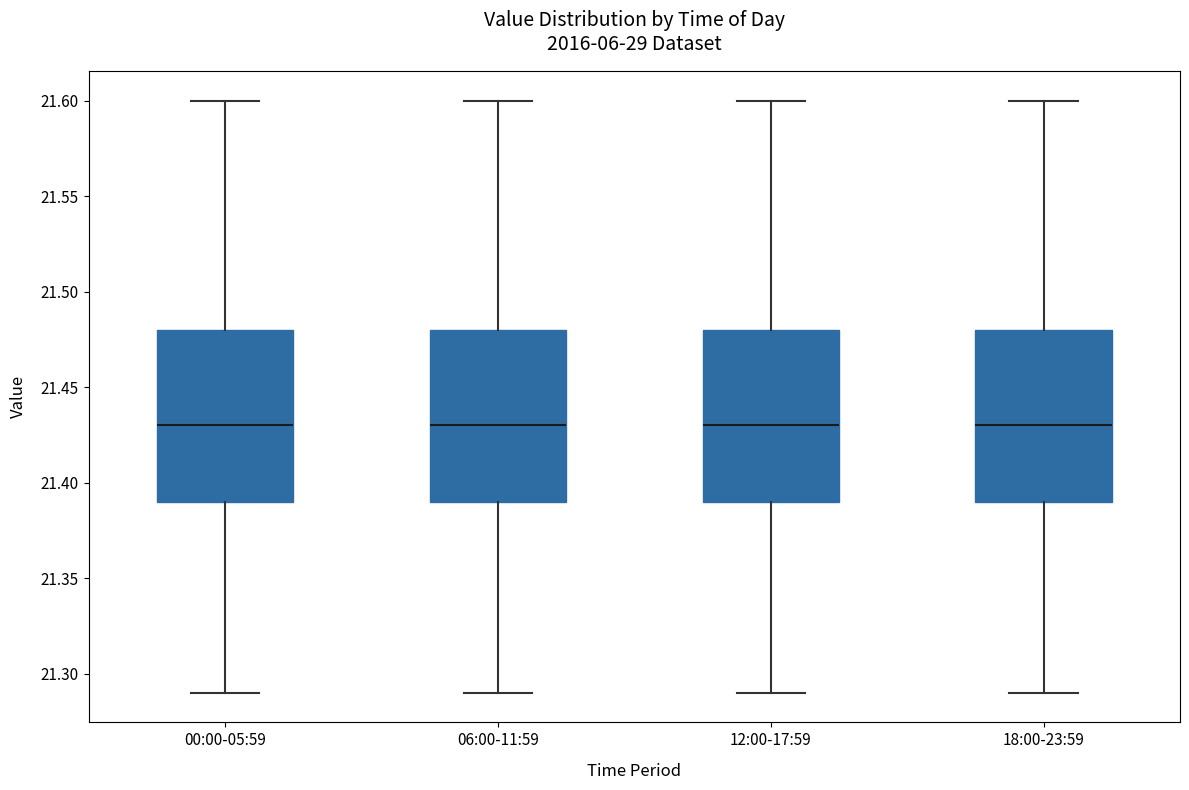

Where does the upper whisker of the box for 18:00-23:59 end on the y-axis? The values are not printed on the chart, so give them approximately, as read against the axis.

21.60